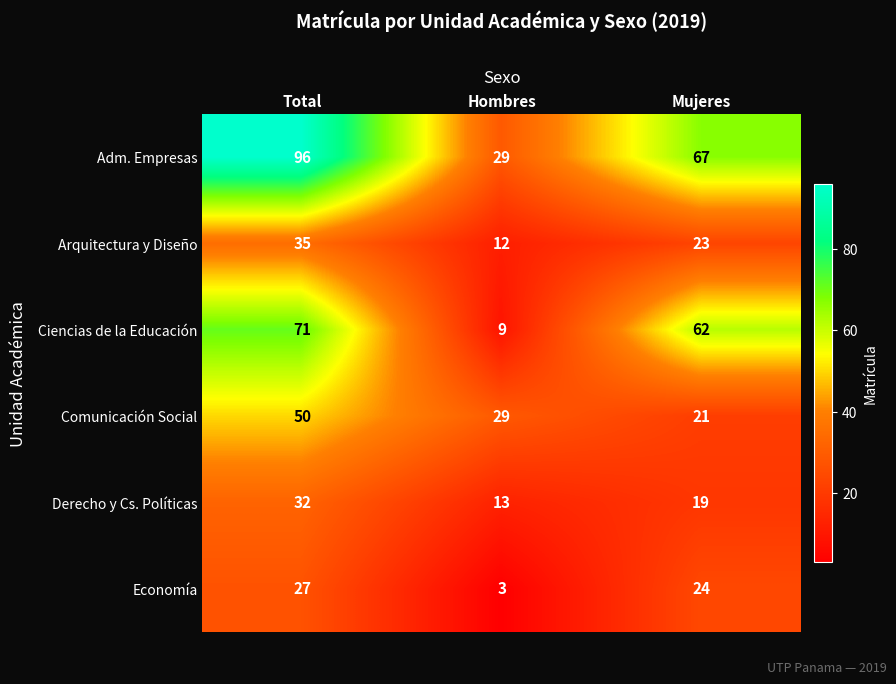

How many categories are shown in the chart?

3